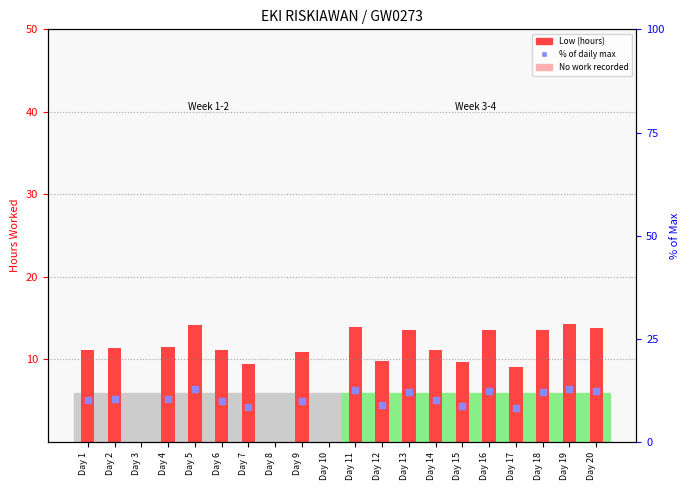

List the labels in order of value, smallest first.

Day 3, Day 8, Day 10, Day 17, Day 7, Day 15, Day 12, Day 9, Day 6, Day 1, Day 14, Day 2, Day 4, Day 18, Day 13, Day 16, Day 20, Day 11, Day 5, Day 19